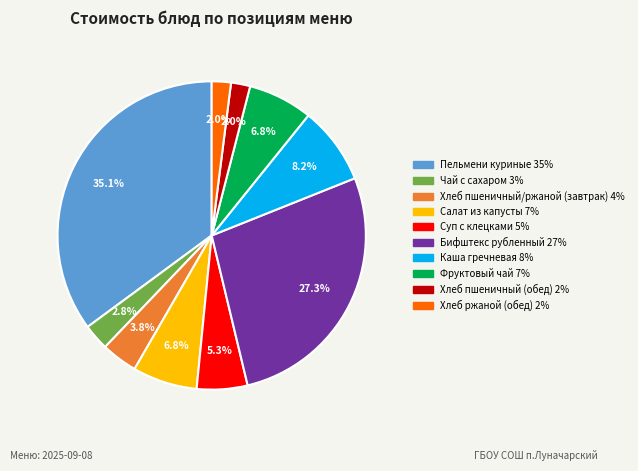

How many slices are in this pie chart?

10